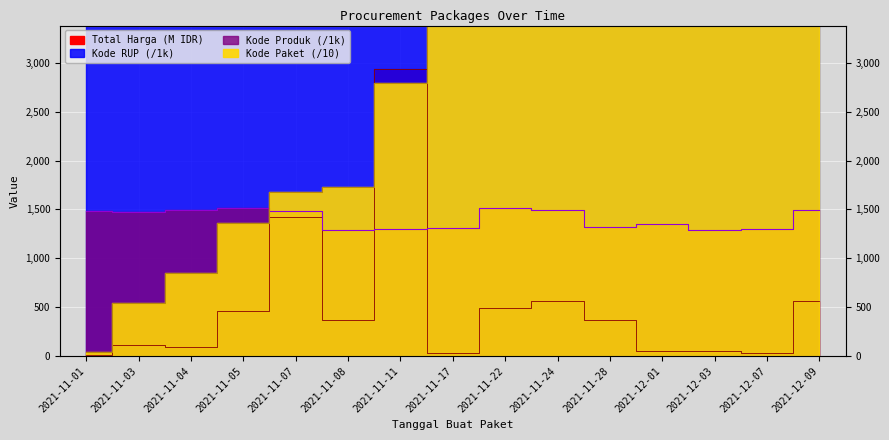

Rank the series by their maximum value, from lowest to highest.

Kode Produk, Total Harga, Kode Paket, Kode RUP